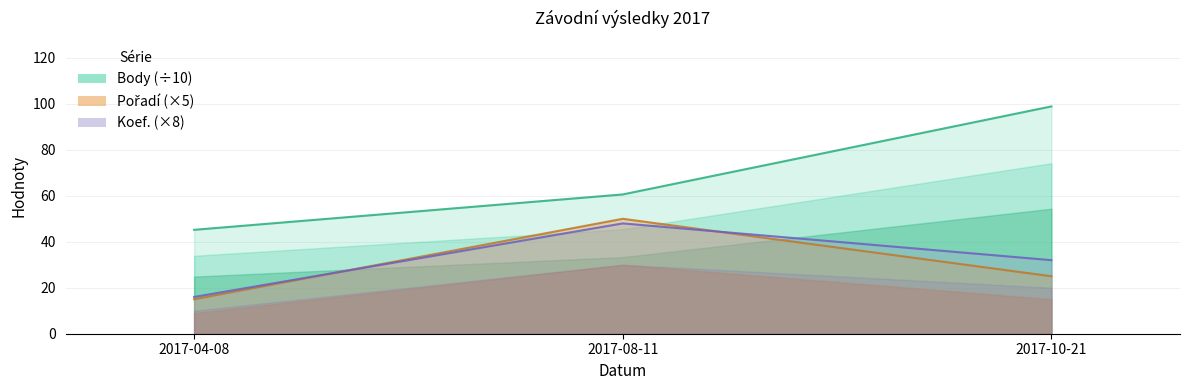

Reading left to right, extract all data points from this chart.

Koef.: 16.0	48.0	32.0
Pořadí: 15.0	50.0	25.0
Body: 45.2	60.6	98.9